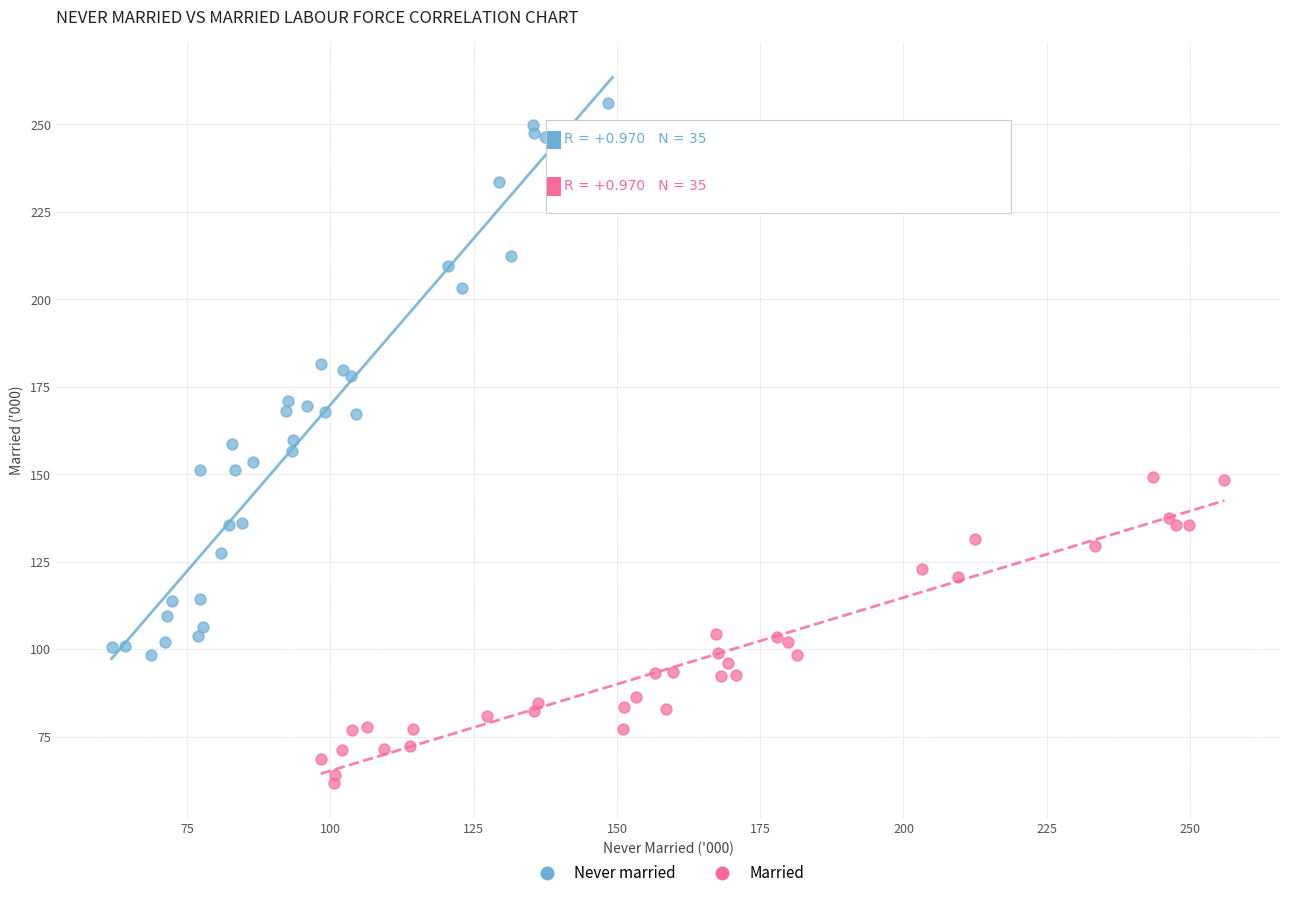

Which series has the widest spread of Y values?

Never married